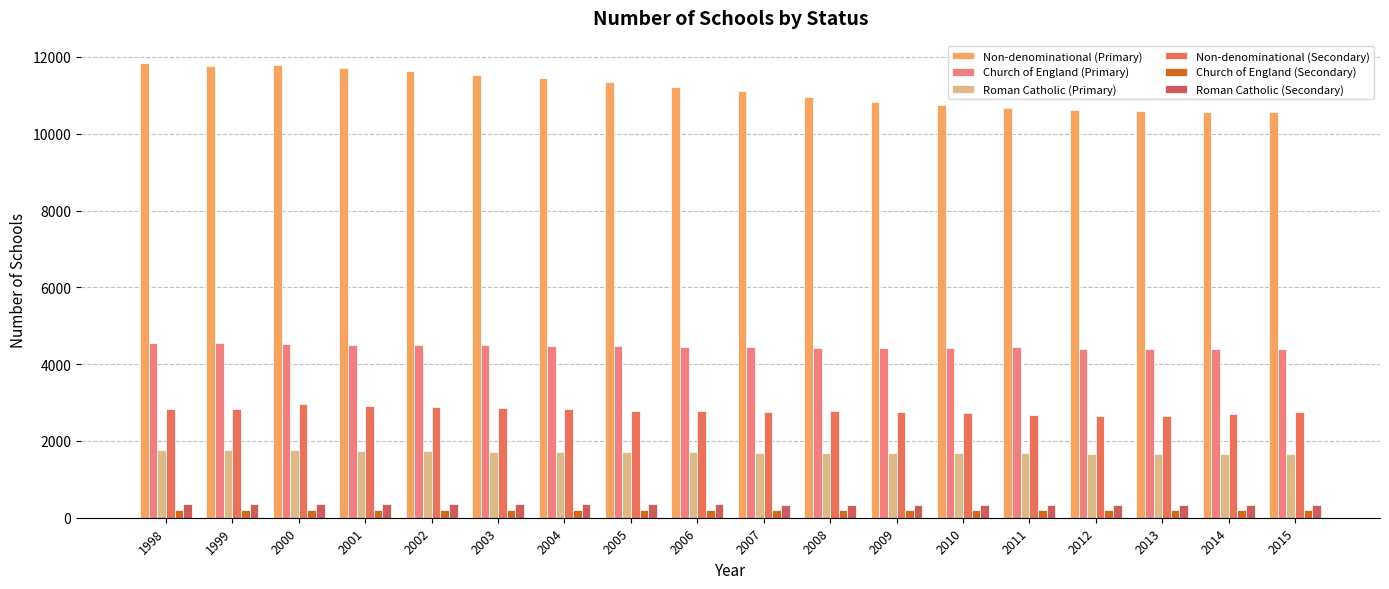

Reading right to left, what are all the values shown in this chart?

Non-denominational (Primary): 10561	10577	10590	10626	10681	10755	10833	10966	11106	11228	11350	11449	11536	11639	11708	11782	11765	11831
Church of England (Primary): 4392	4394	4385	4391	4440	4409	4422	4427	4441	4456	4468	4482	4493	4505	4509	4523	4550	4562
Roman Catholic (Primary): 1655	1662	1662	1662	1673	1681	1685	1692	1696	1708	1713	1723	1724	1733	1747	1752	1760	1767
Non-denominational (Secondary): 2742	2696	2652	2642	2679	2717	2751	2779	2756	2779	2792	2819	2850	2871	2899	2967	2823	2829
Church of England (Secondary): 210	207	208	207	205	207	205	202	201	201	201	199	197	192	191	193	198	198
Roman Catholic (Secondary): 322	324	323	323	328	331	334	337	342	345	351	352	352	357	357	356	363	364